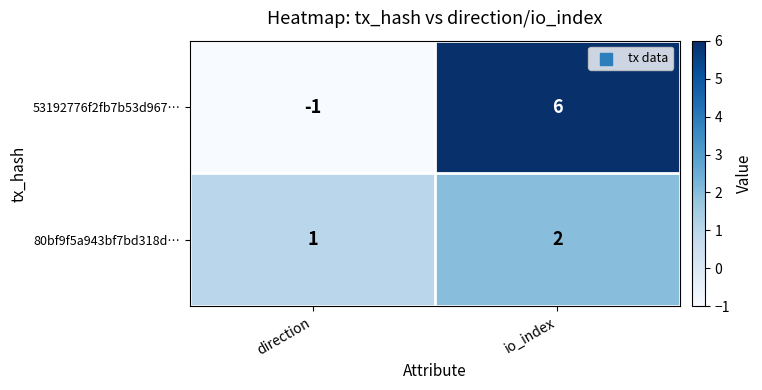

Reading right to left, transcribe all the data shown in this chart.

53192776f2fb7b53d967…: io_index=6	direction=-1
80bf9f5a943bf7bd318d…: io_index=2	direction=1